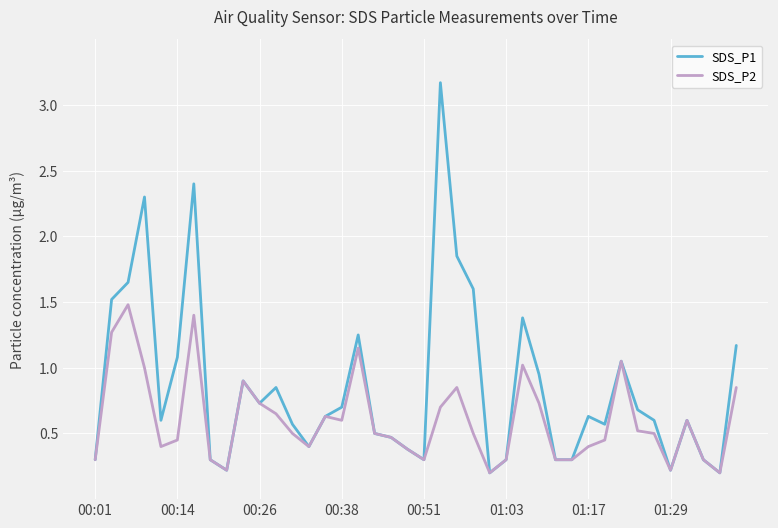

Which series has the widest spread of values?

SDS_P1